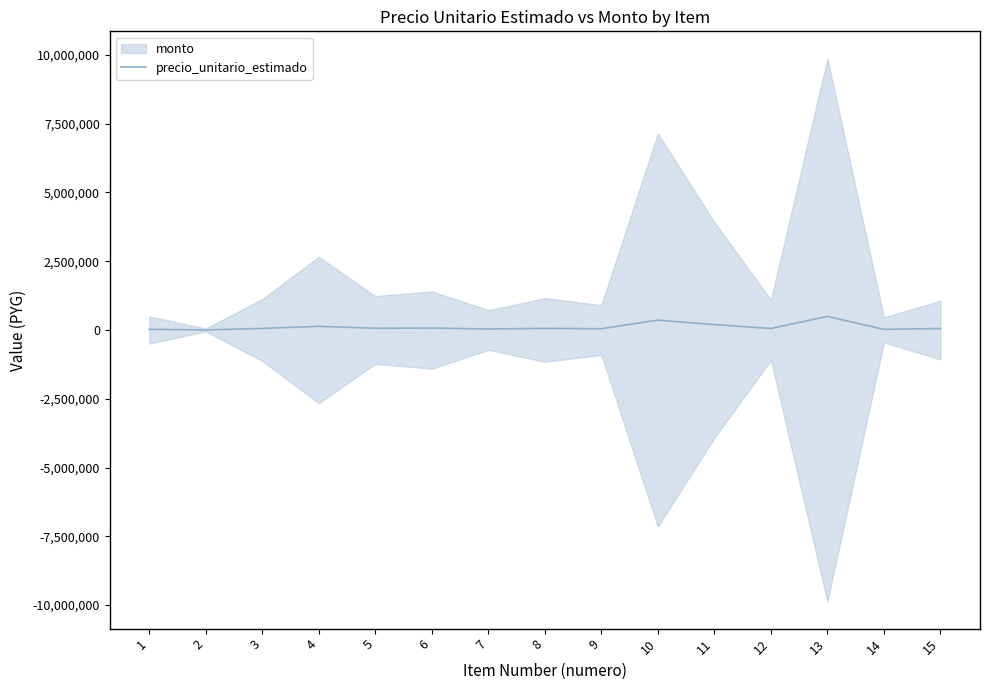

What is the difference between the values at 2 and 10?

354645.6